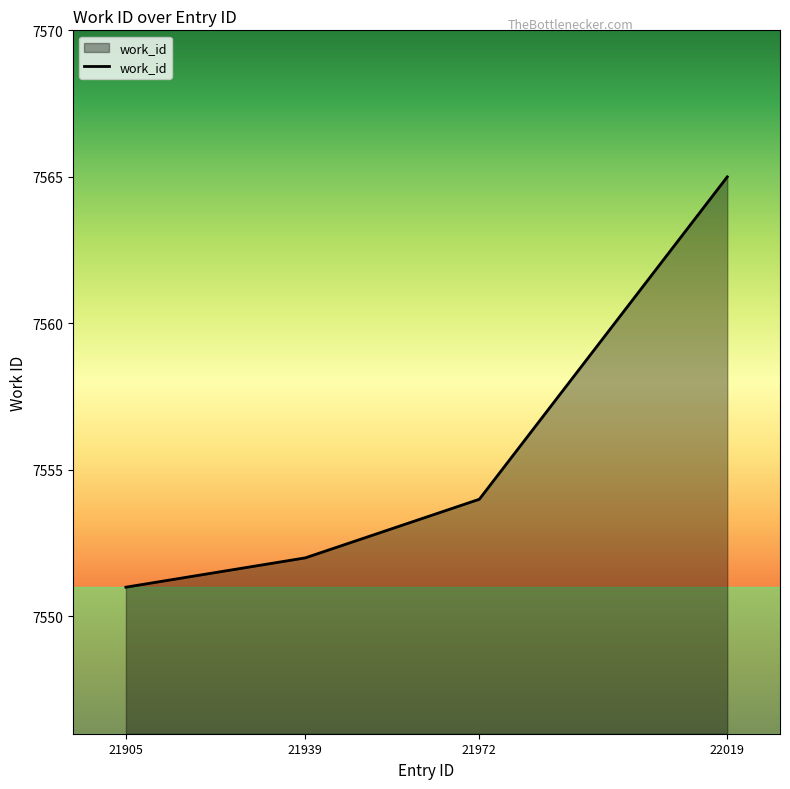

The value at 21939 is 4070. True or false?

False